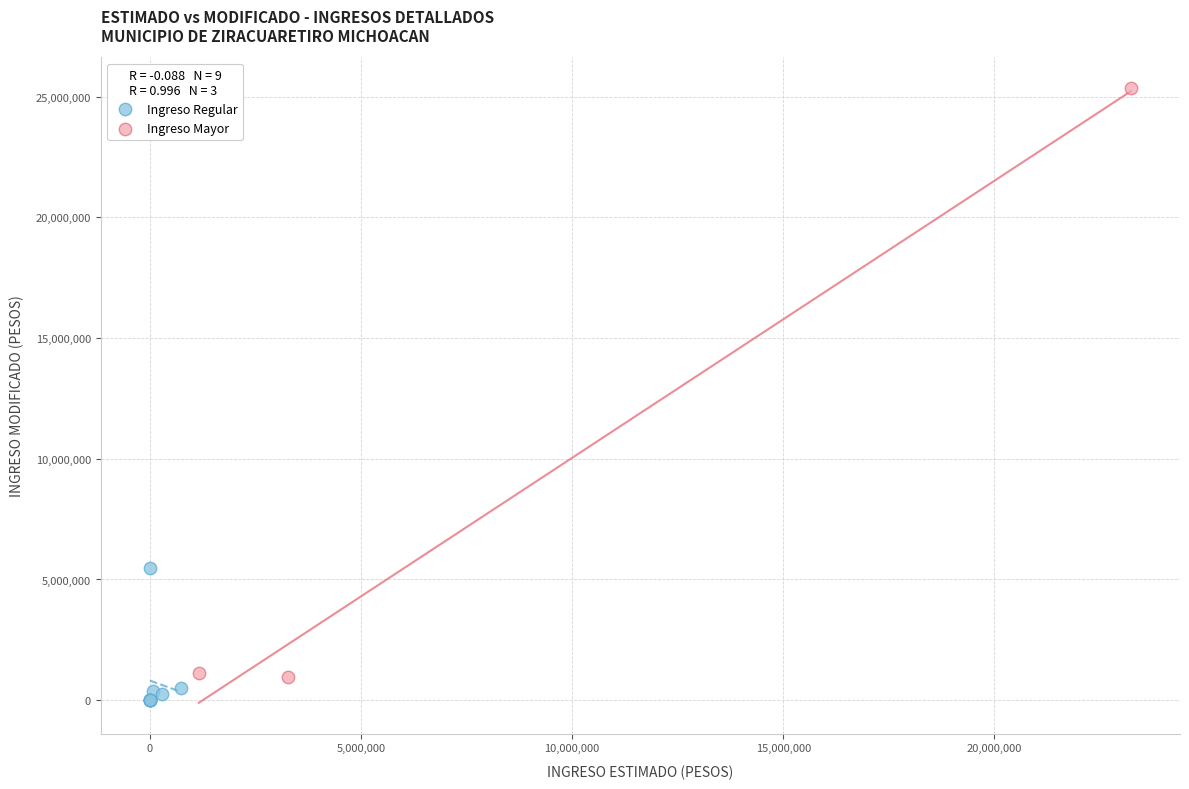

Which series has the widest spread of Y values?

Ingreso Mayor